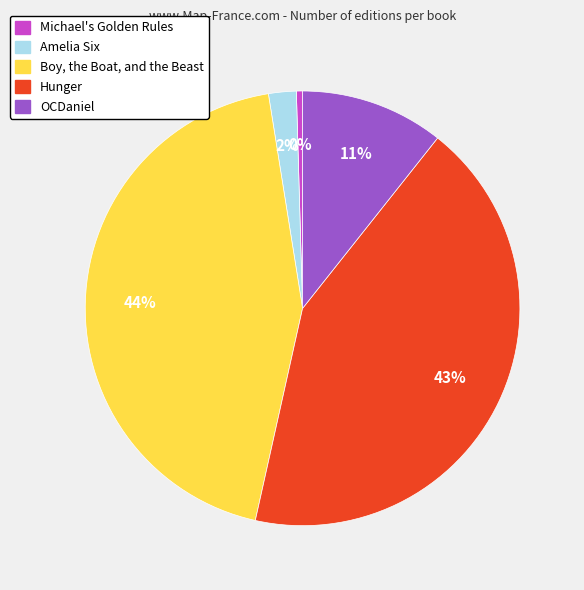

Which category has the biggest portion of the pie?

Boy, the Boat, and the Beast